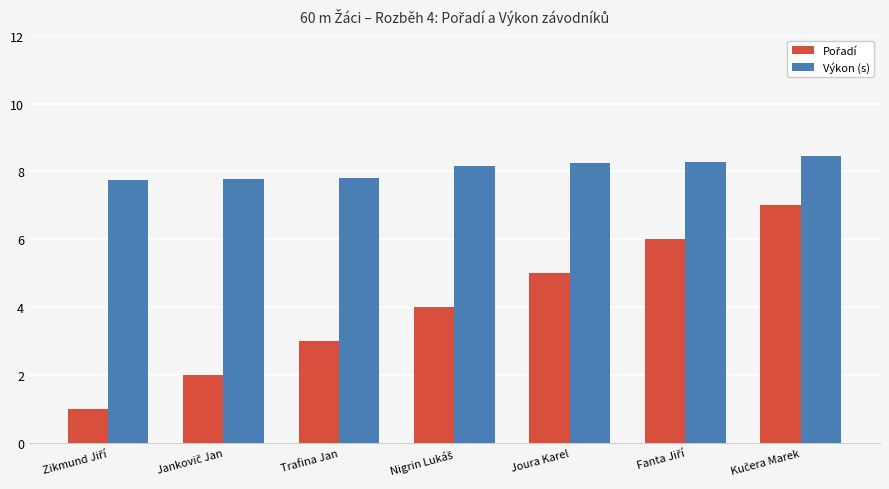

How many Výkon (s) values are between 7 and 8?

3